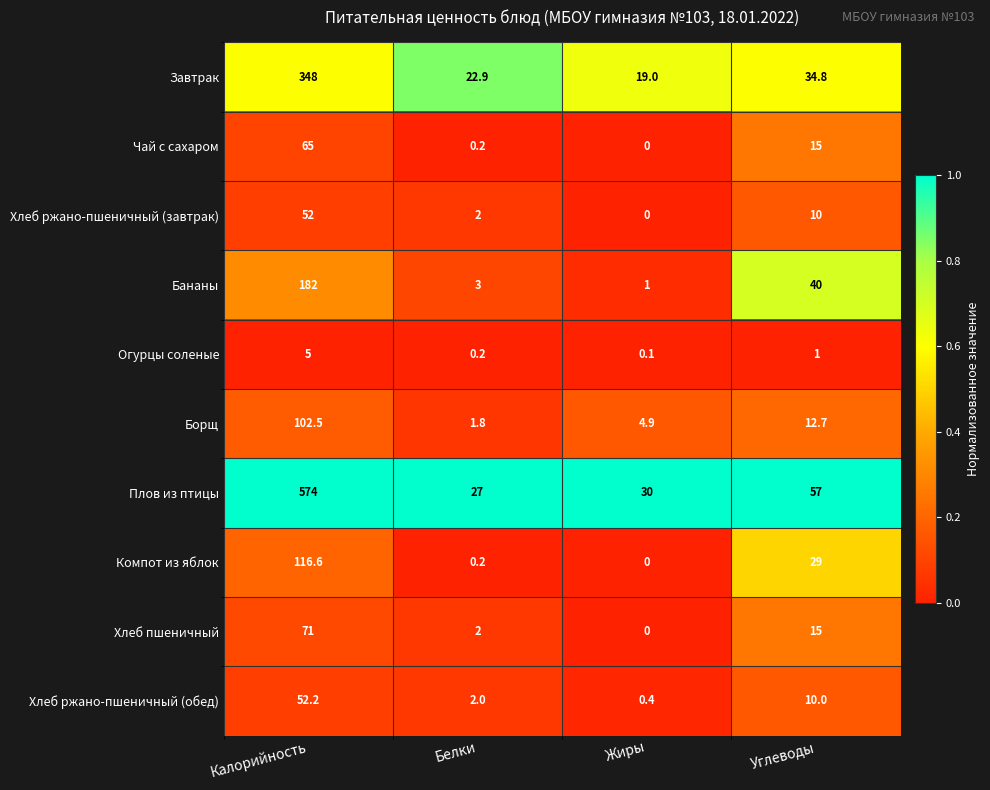

The Плов из птицы series shows 574.0 at Калорийность. True or false?

True